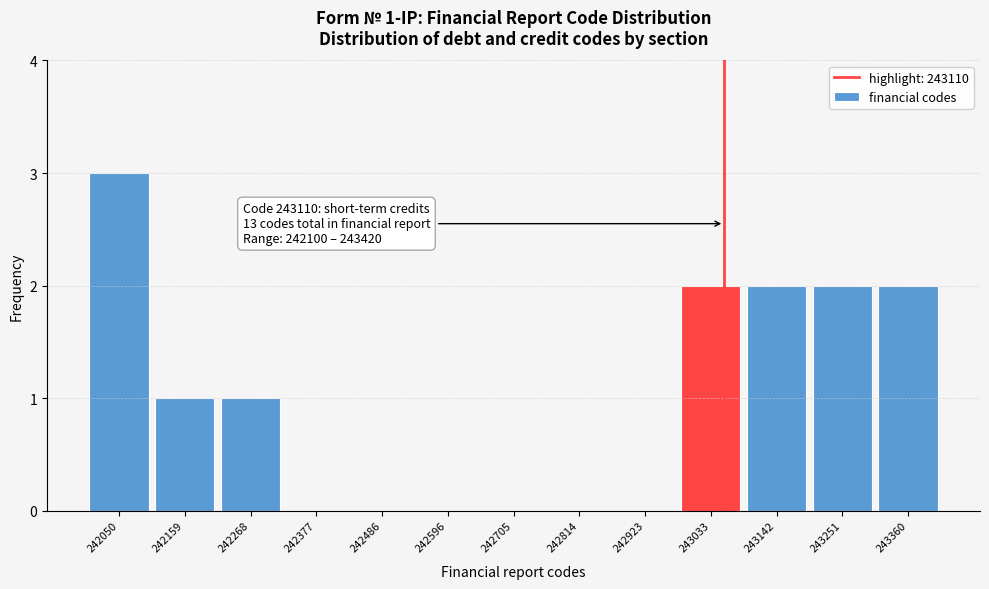

Reading left to right, what are all the values shown in this chart?

242050=3	242159=1	242268=1	242377=0	242486=0	242596=0	242705=0	242814=0	242923=0	243033=2	243142=2	243251=2	243360=2